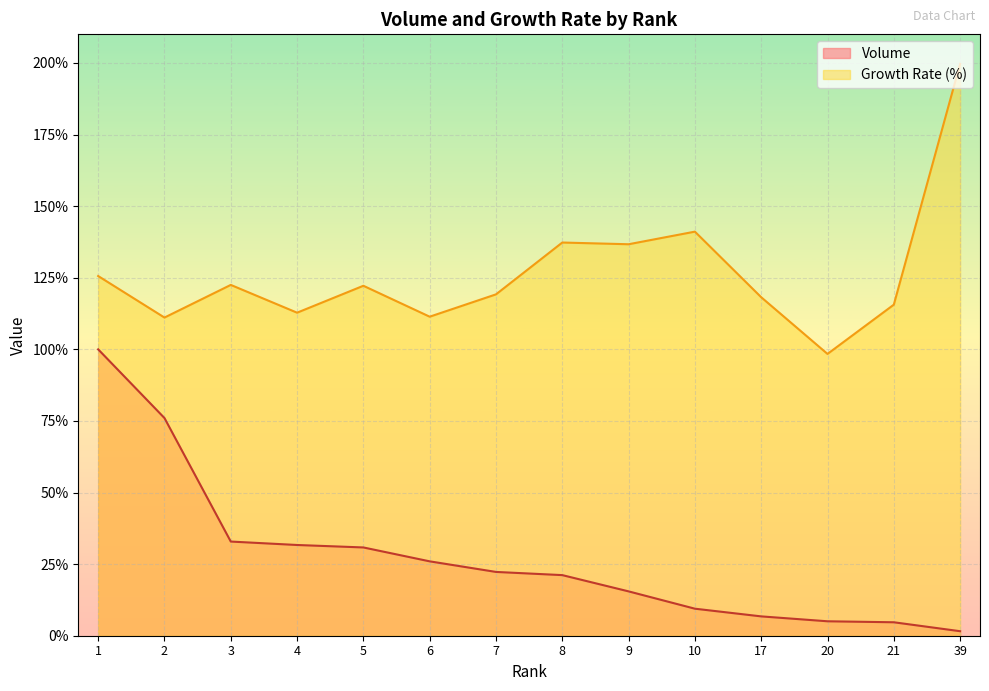

What is the value of the Volume point at the 11th from the left?

6.8